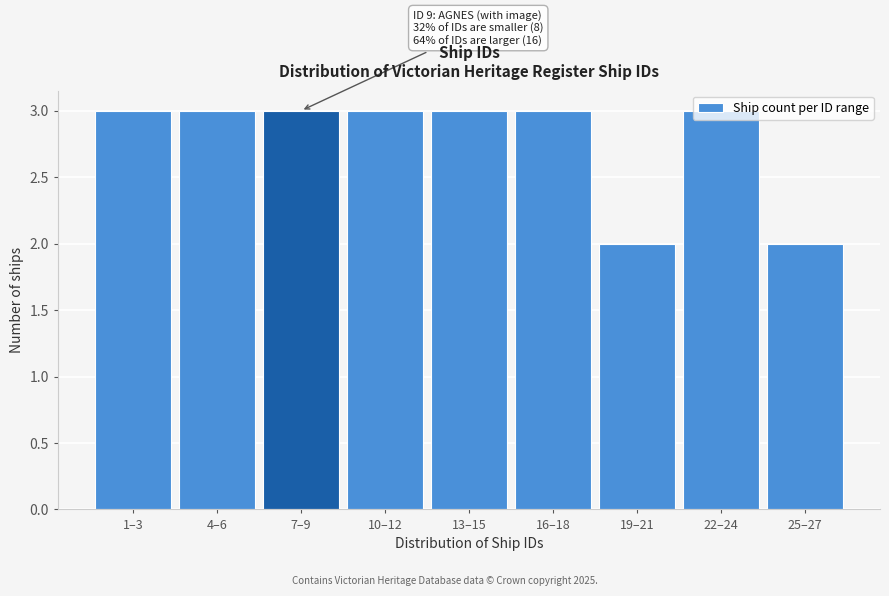

The chart shows a value of 3 at 13–15. True or false?

True